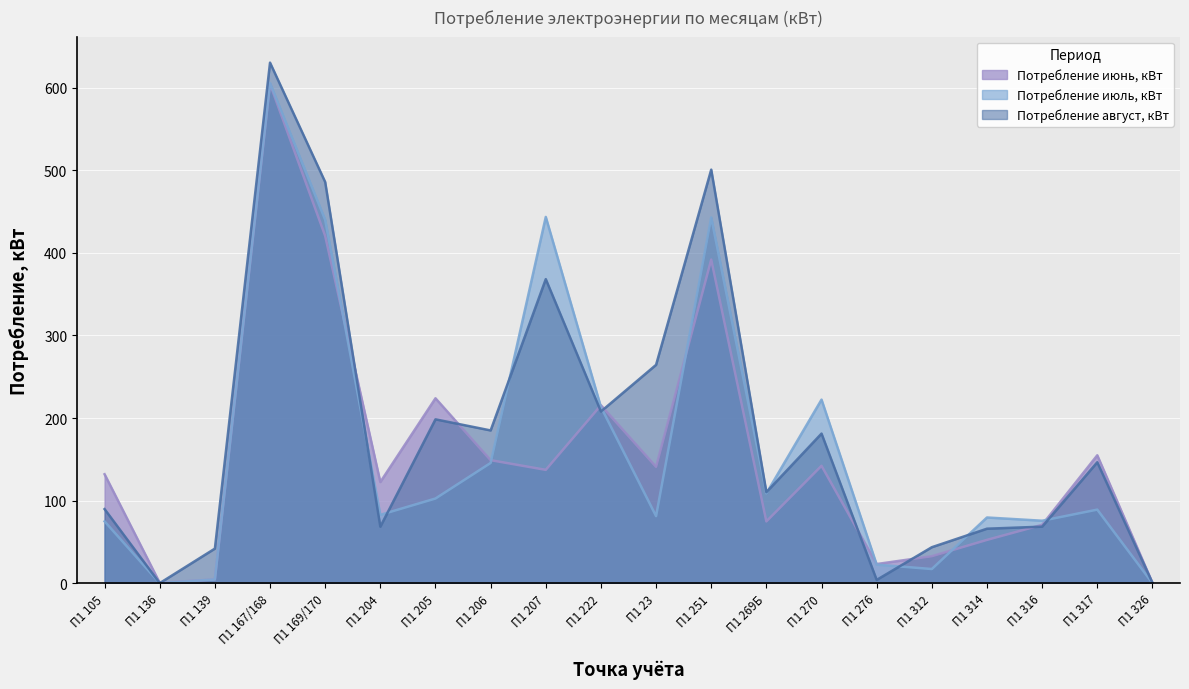

What is the label of the 2nd point from the left?

П1 136